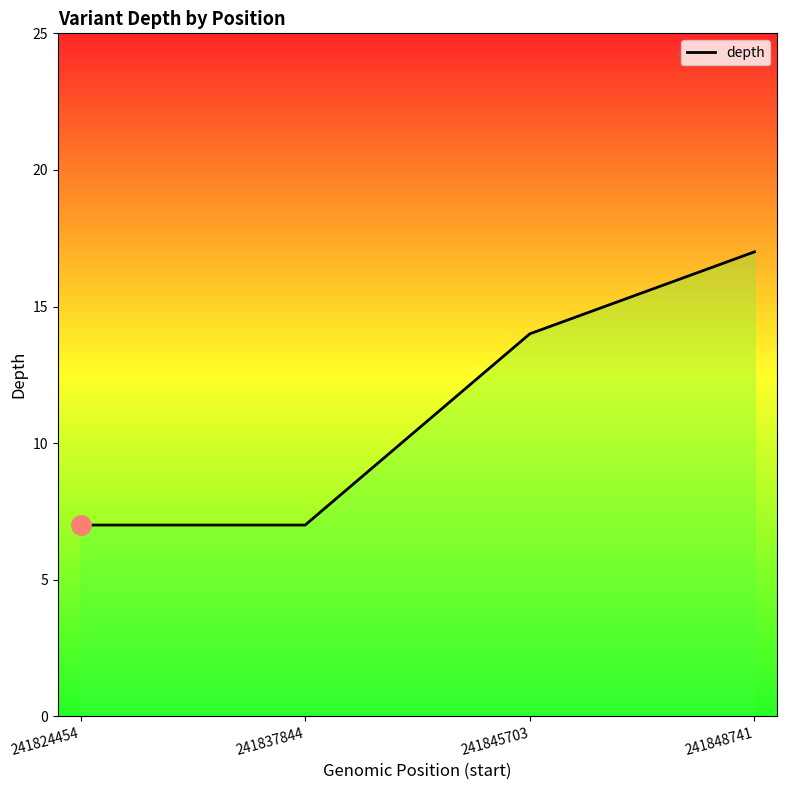

How many values are between 7 and 17?

4